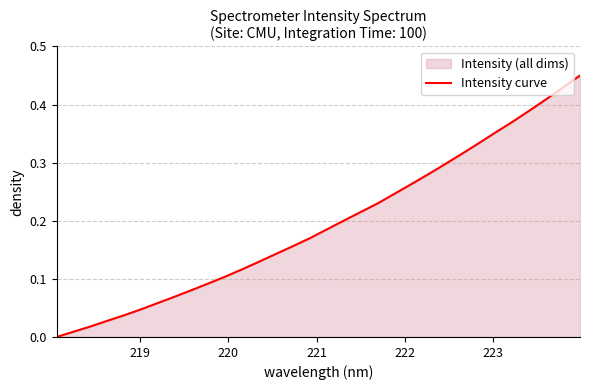

Does the chart display data point markers on the line(s)?

No